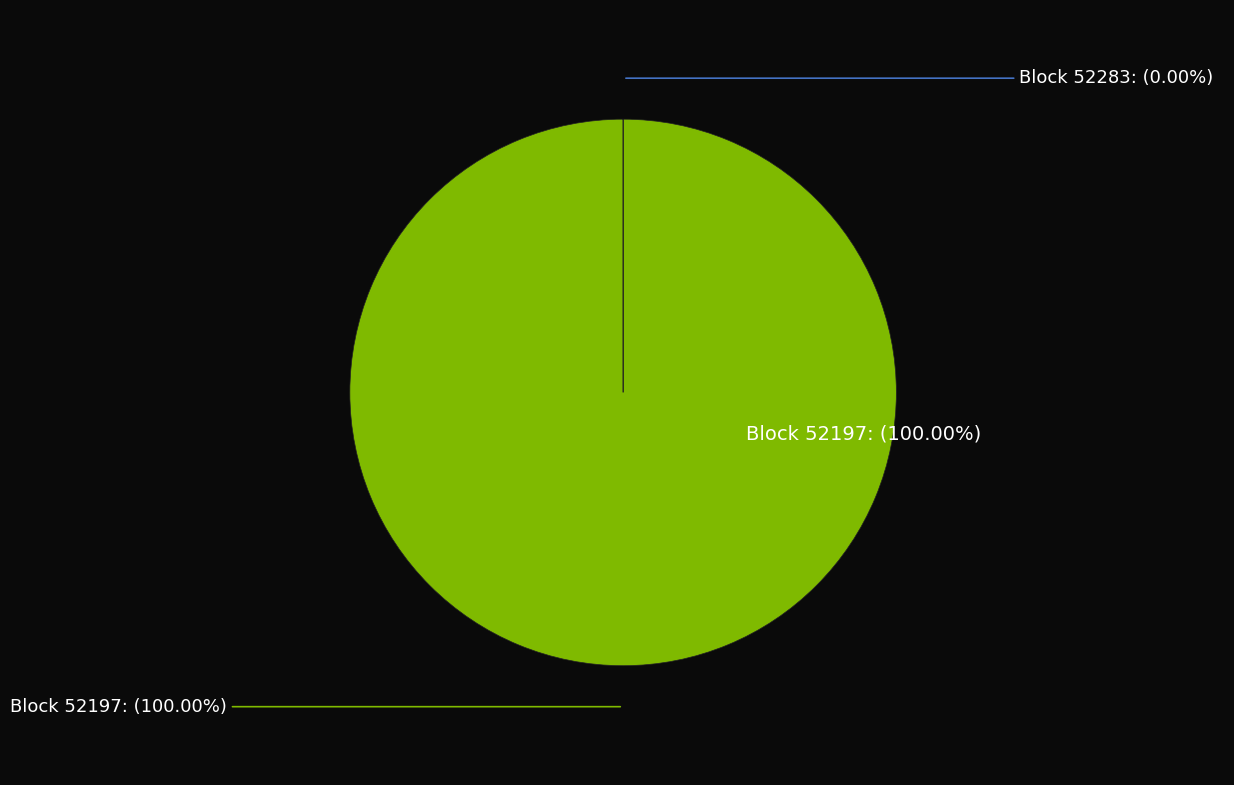

Between 52283 and 52197, which is larger?

52197